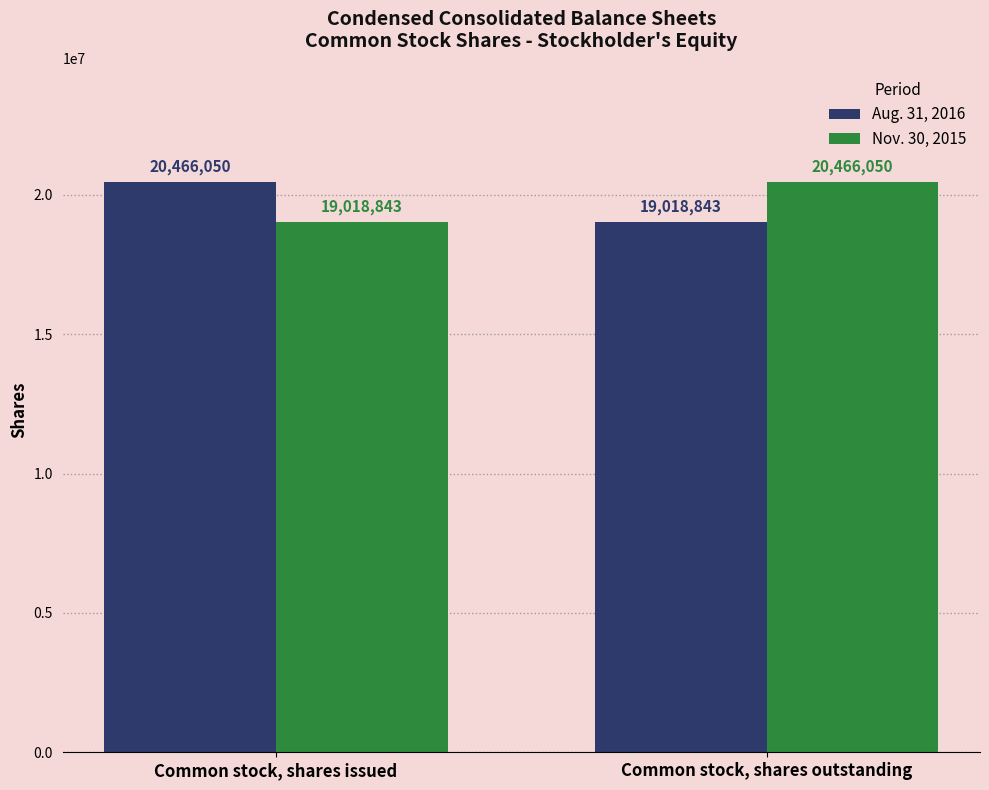

At Common stock, shares outstanding, list the series in order from smallest to largest.

Aug. 31, 2016, Nov. 30, 2015